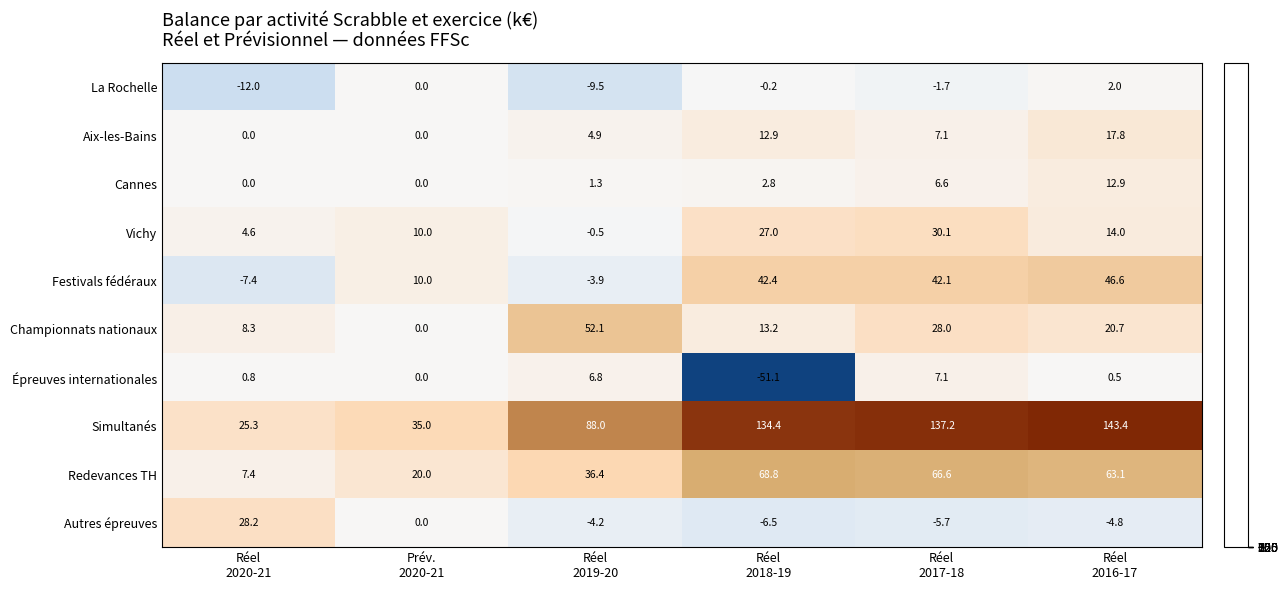

At how many categories does at least one series exceed 116?

3